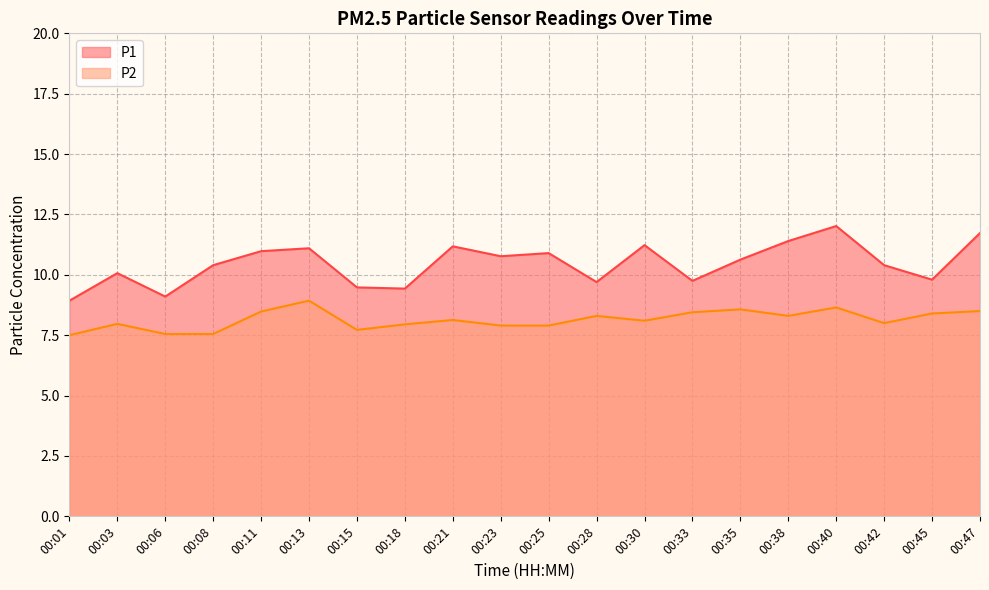

The value of P2 at 00:47 is 8.5. True or false?

True